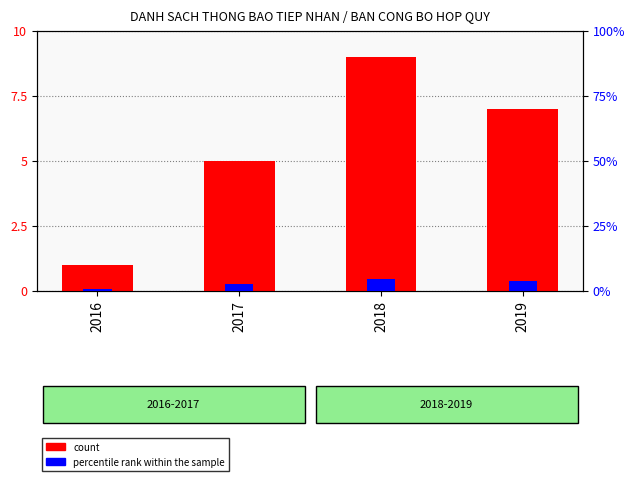

Which category has the lowest value across all series?

2016